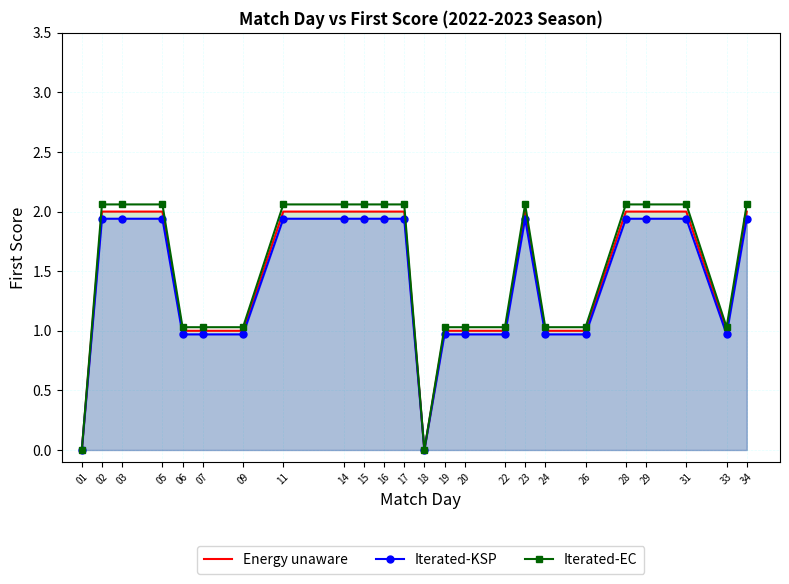

Where is the first local minimum for Energy unaware?

18